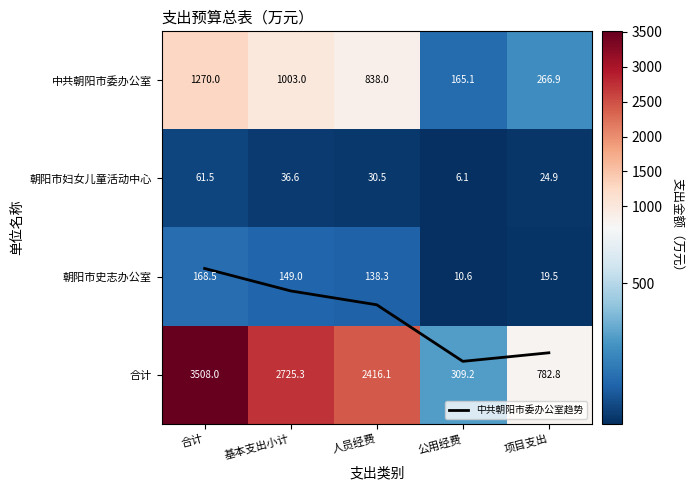

Count the number of categories in the chart.

5